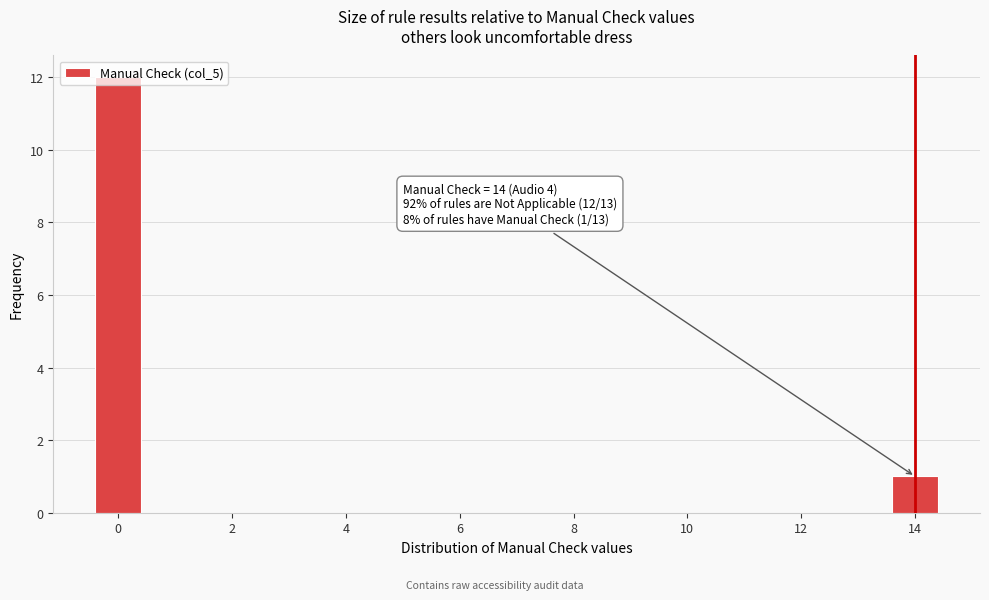

At which label is the value closest to 6?

14